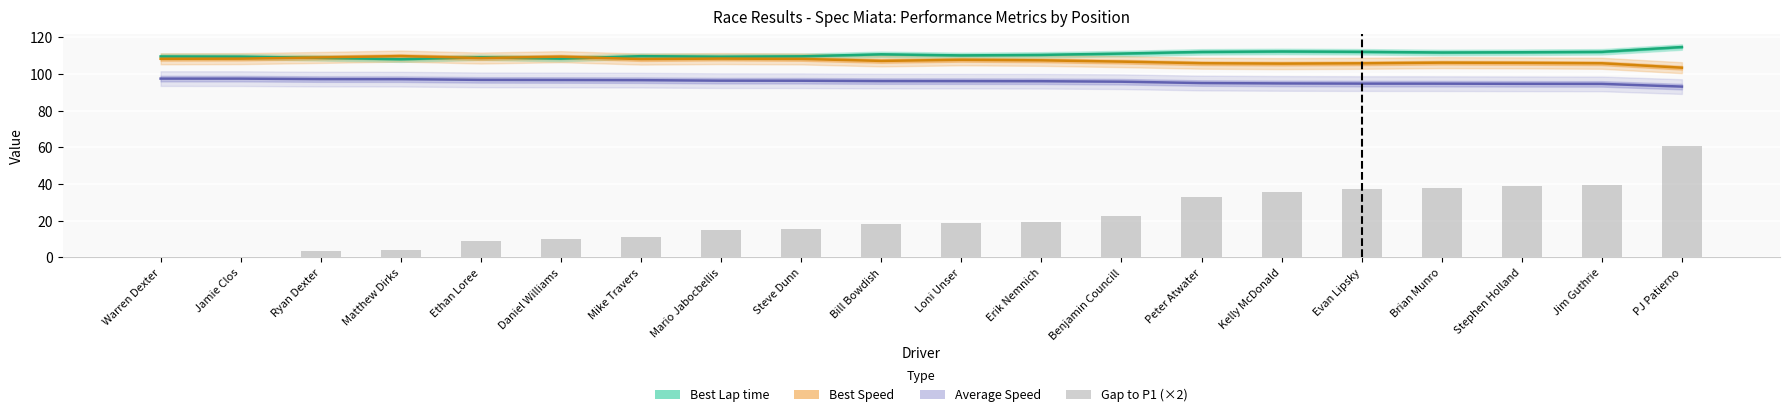

Which series has the largest total across all categories?

Best Lap time